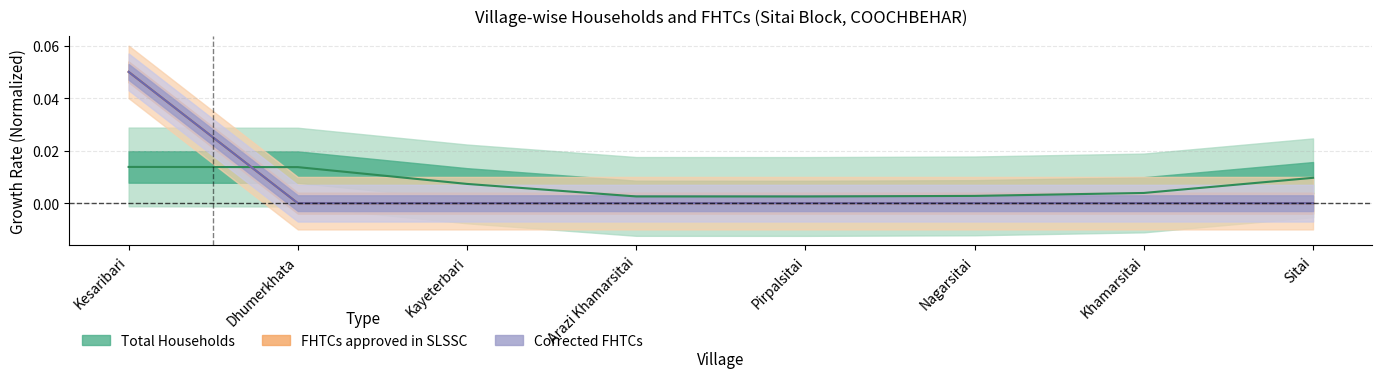

Does the chart have visible grid lines?

Yes